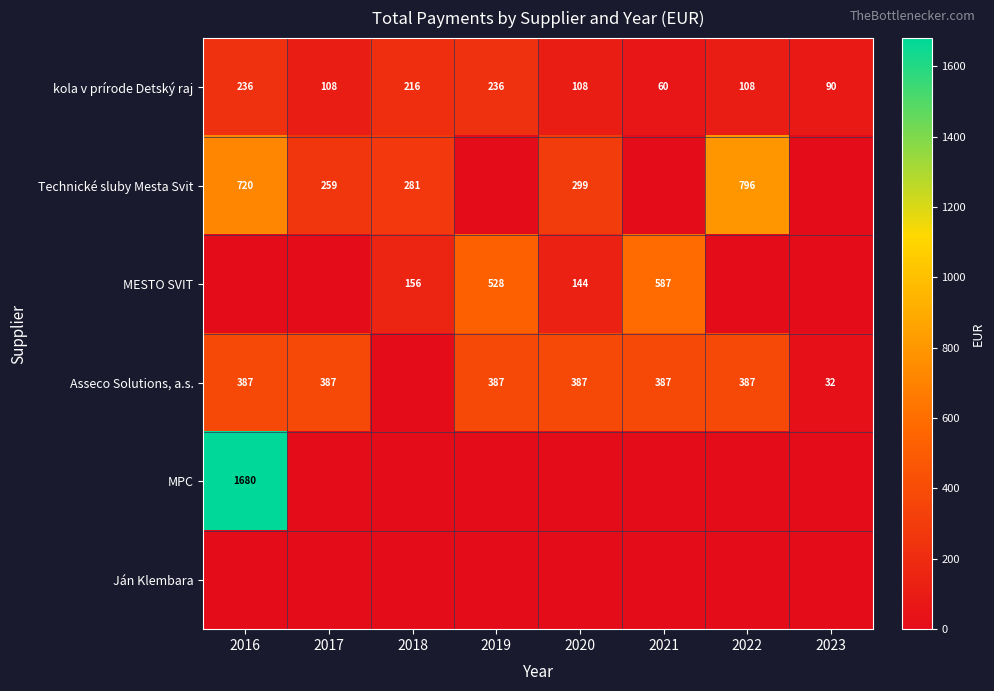

True or false: MESTO SVIT has a value of 144 at 2020.

True